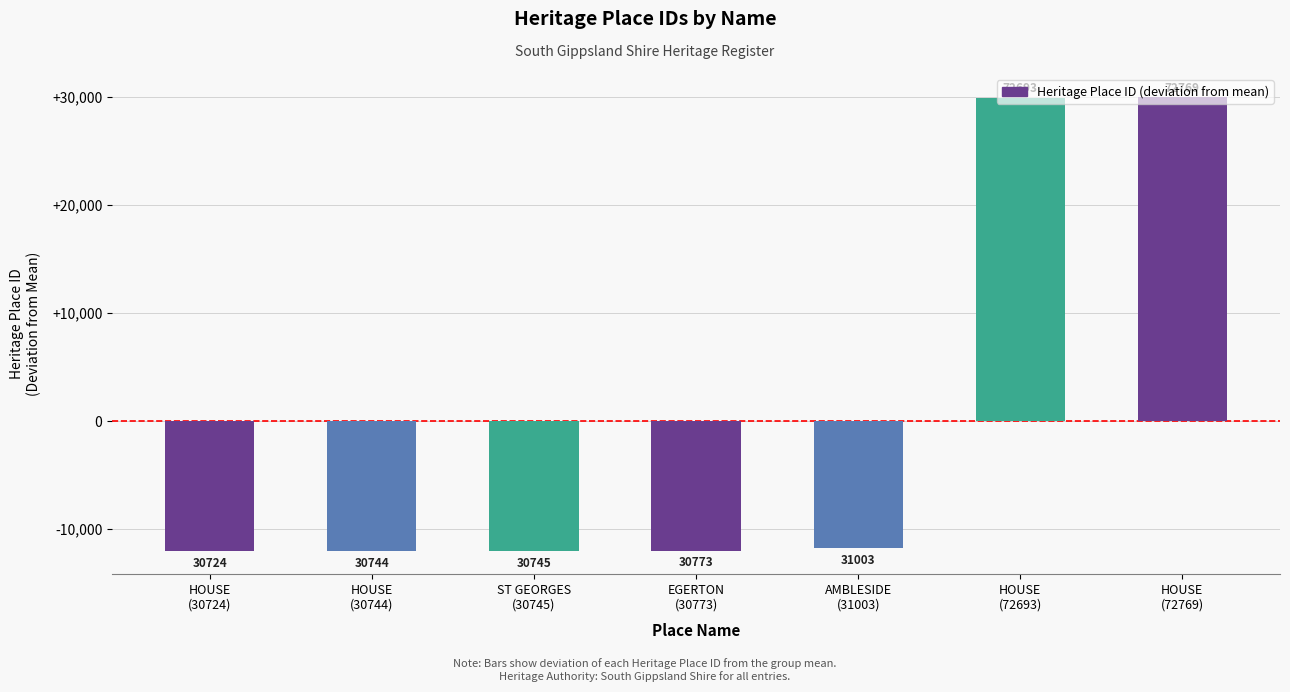

Reading left to right, extract all data points from this chart.

-12054.7	-12034.7	-12033.7	-12005.7	-11775.7	29914.3	29990.3